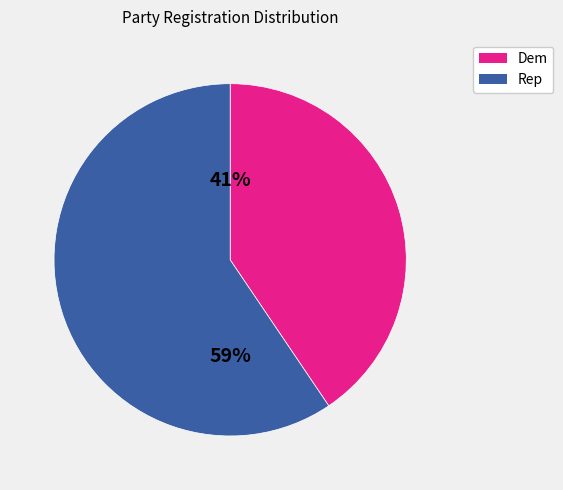

To the nearest percent, what is the average slice percentage?

50%